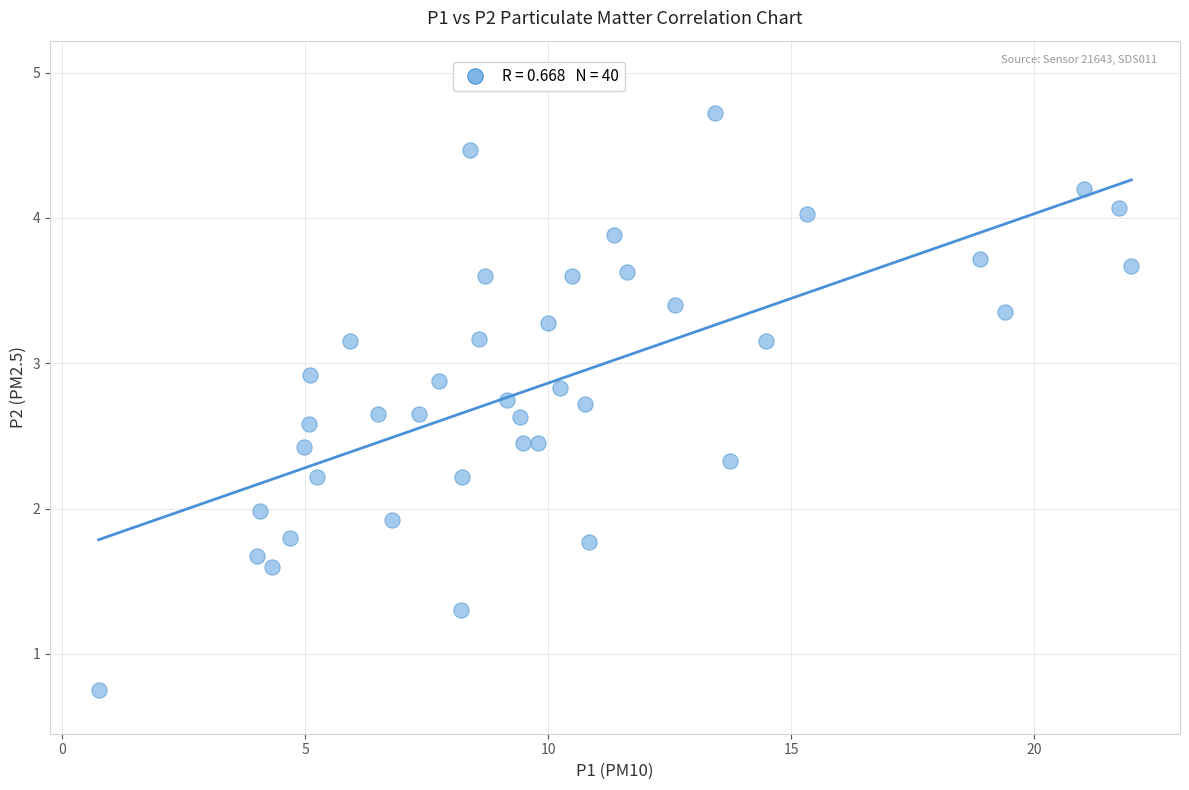

What is the range of X values (max minus min)?

21.2